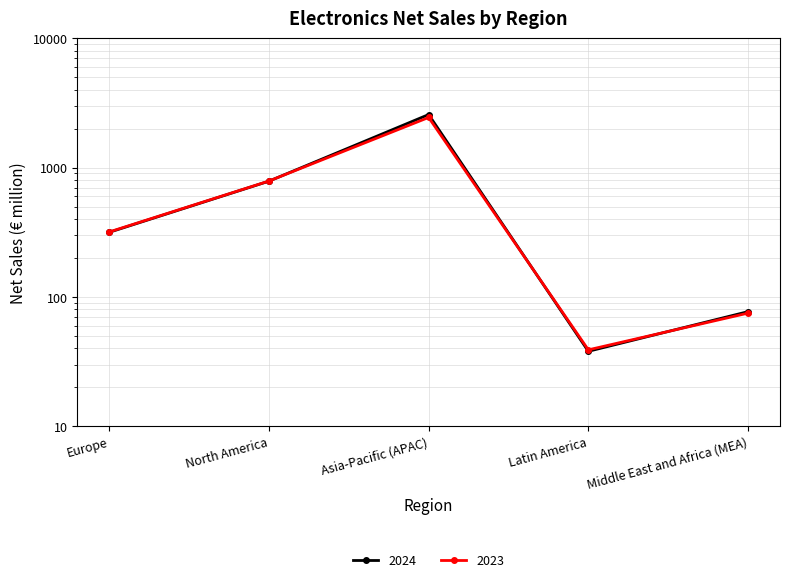

Reading left to right, what are all the values shown in this chart?

2024: 316	785	2569	38	77
2023: 318	787	2440	39	75